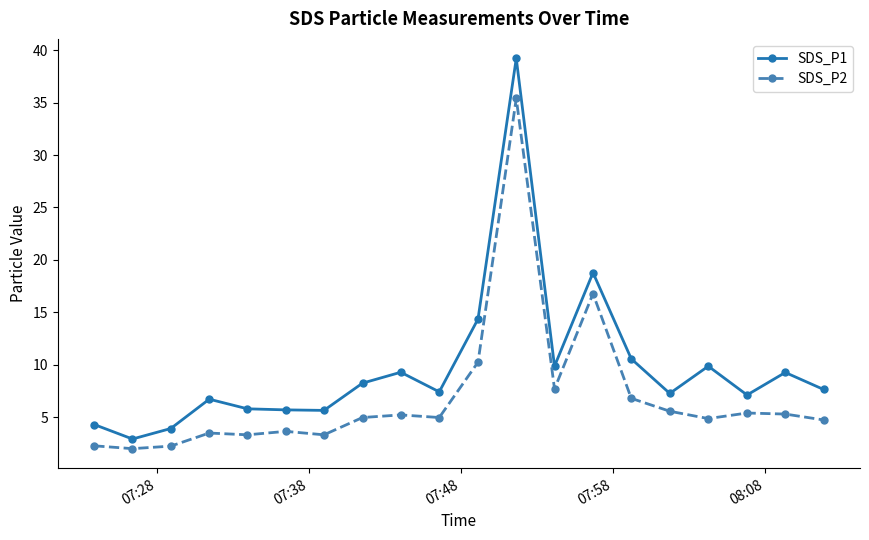

Which series has the largest range (max minus min)?

SDS_P1